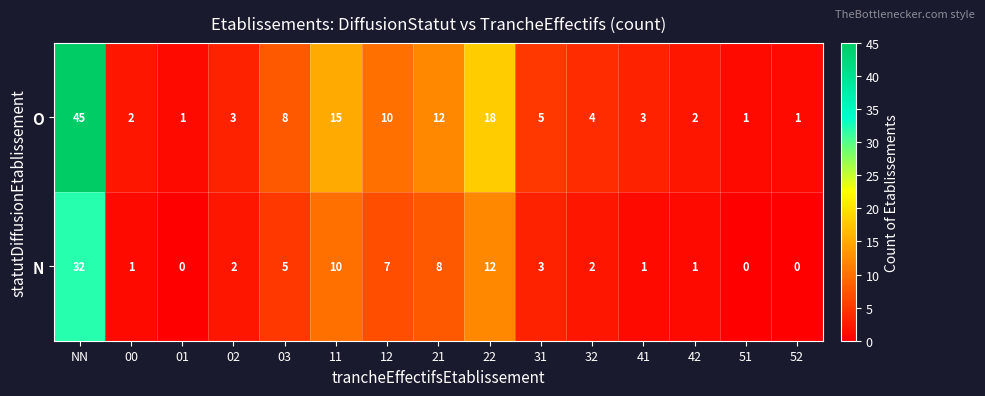

What is the sum of all O values?

130